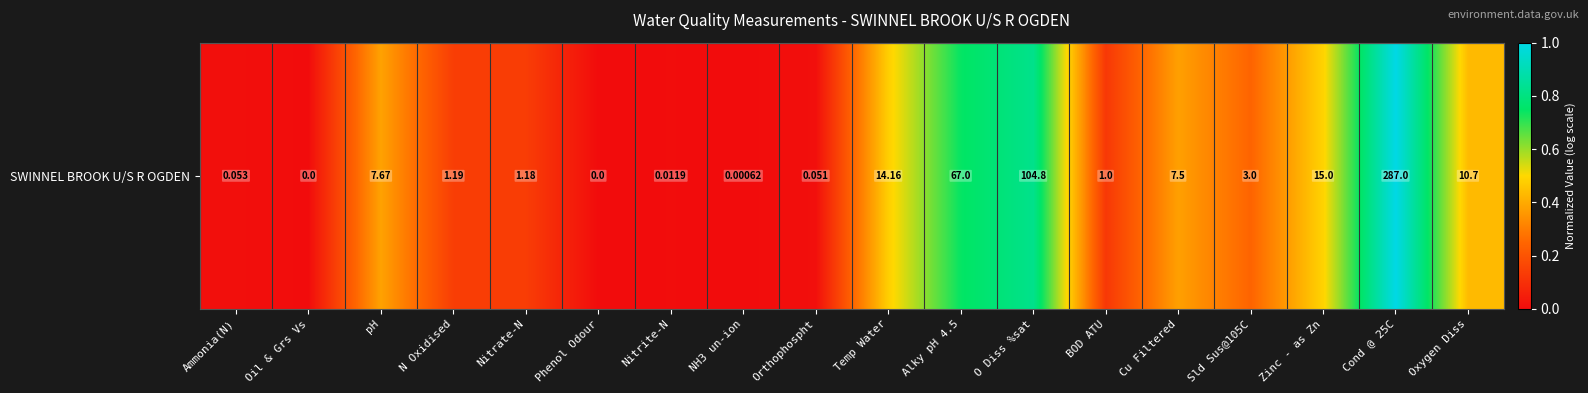

Rank the categories by value from lowest to highest.

Oil & Grs Vs, Phenol Odour, NH3 un-ion, Nitrite-N, Orthophospht, Ammonia(N), BOD ATU, Nitrate-N, N Oxidised, Sld Sus@105C, Cu Filtered, pH, Oxygen Diss, Temp Water, Zinc - as Zn, Alky pH 4.5, O Diss %sat, Cond @ 25C